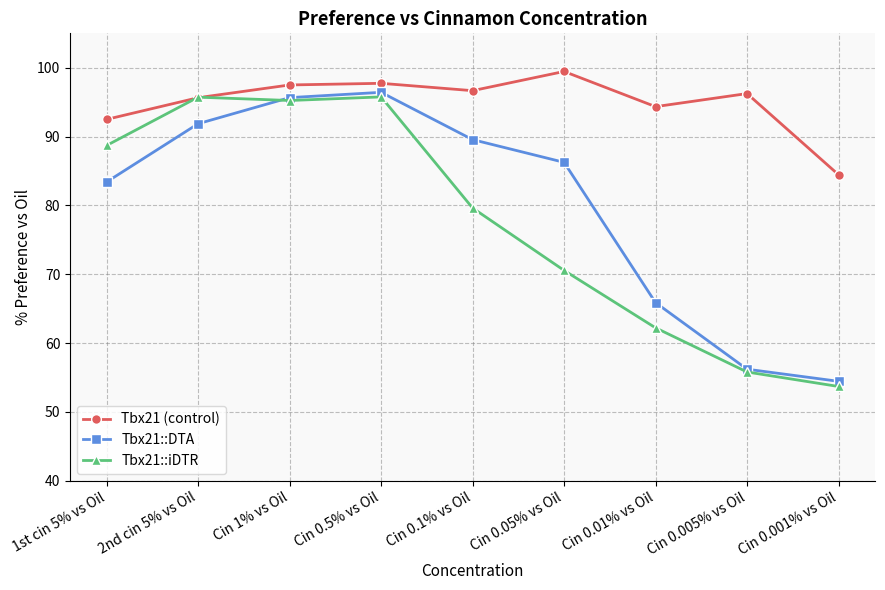

Is this an area chart (filled region under the line)?

No